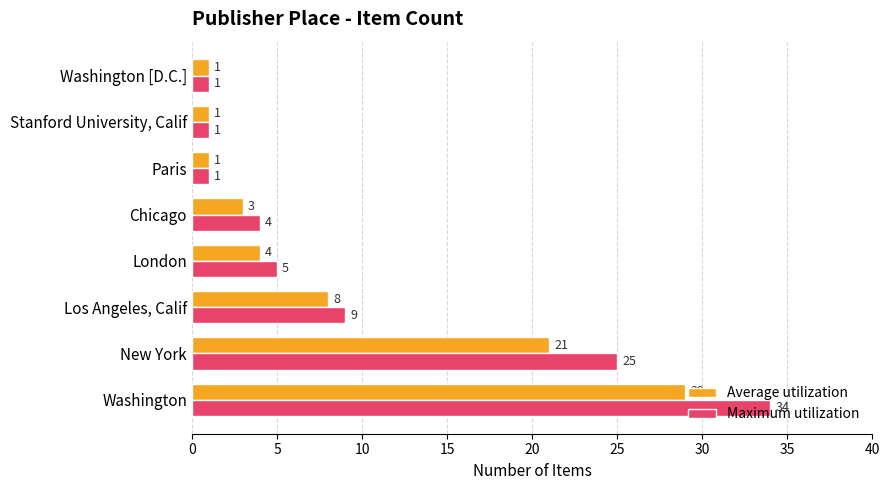

What is the difference between the second highest and second lowest values in the Average utilization series?

20